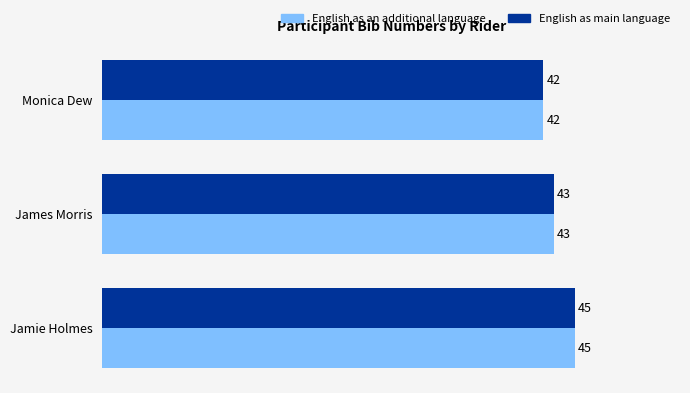

List the labels in order of English as an additional language value, smallest first.

Monica Dew, James Morris, Jamie Holmes